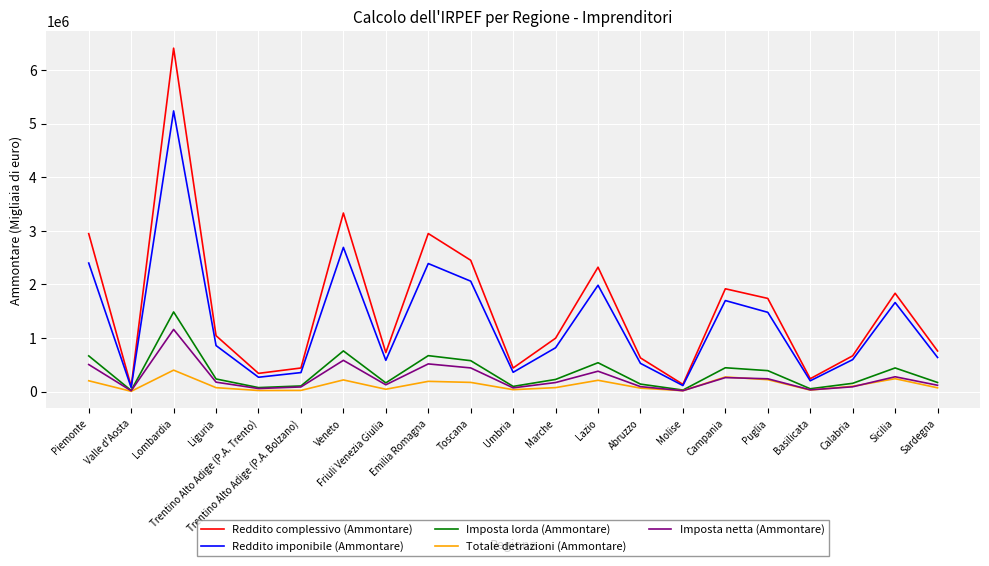

List the series in order of their peak value, highest first.

Reddito complessivo (Ammontare), Reddito imponibile (Ammontare), Imposta lorda (Ammontare), Imposta netta (Ammontare), Totale detrazioni (Ammontare)